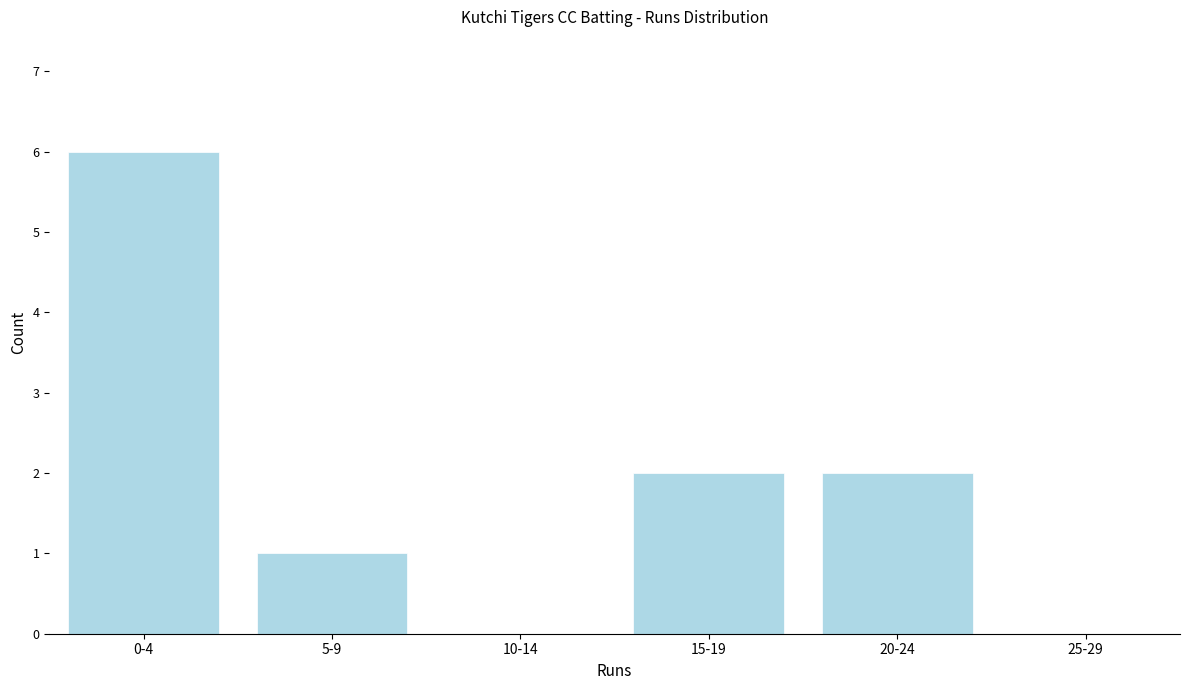

Reading left to right, what are all the values shown in this chart?

0-4=6	5-9=1	10-14=0	15-19=2	20-24=2	25-29=0